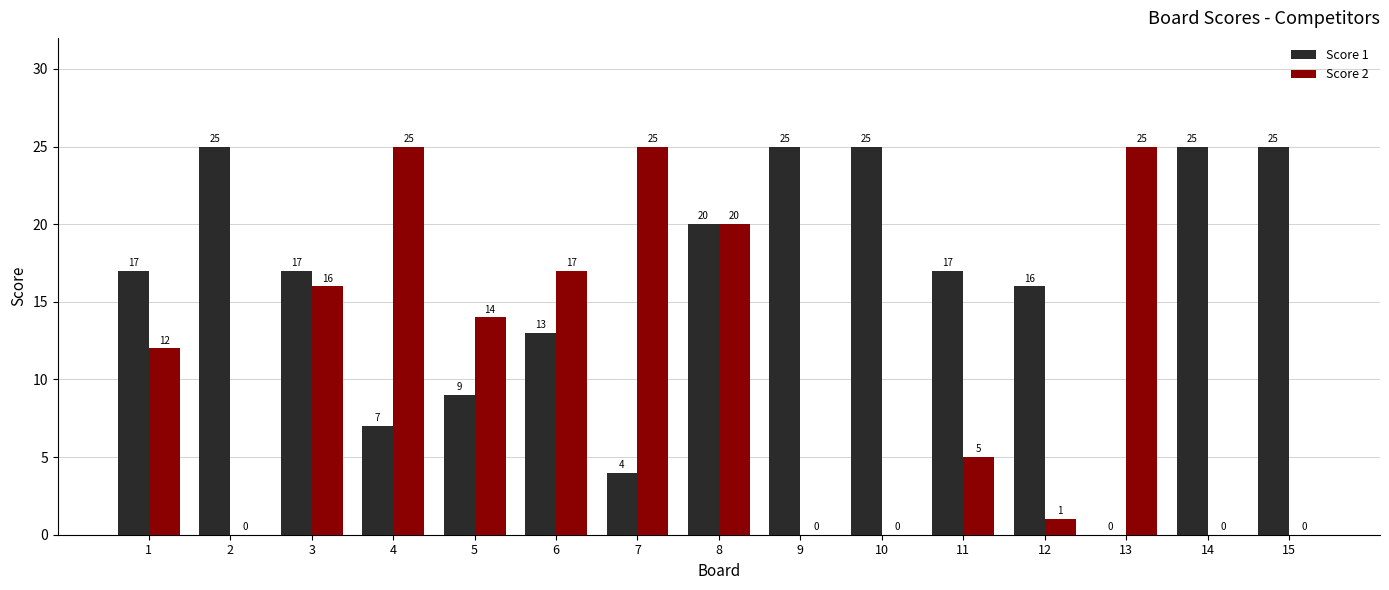

Which series changed the most between 7 and 14?

Score 2